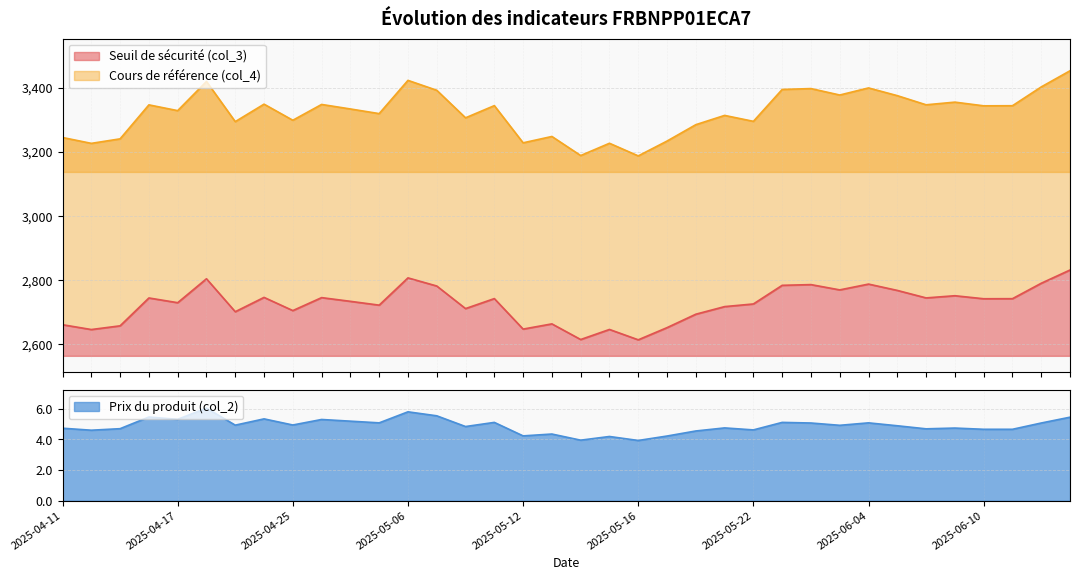

True or false: Seuil de sécurité (col_3) has more than 1 points higher than both neighbors.

True